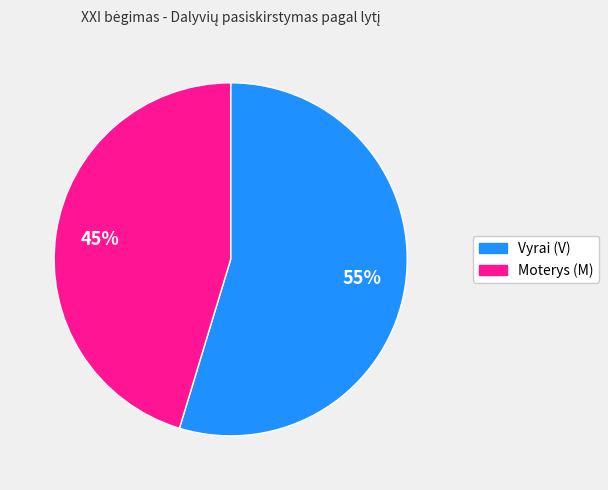

Is there a majority slice in this chart?

Yes